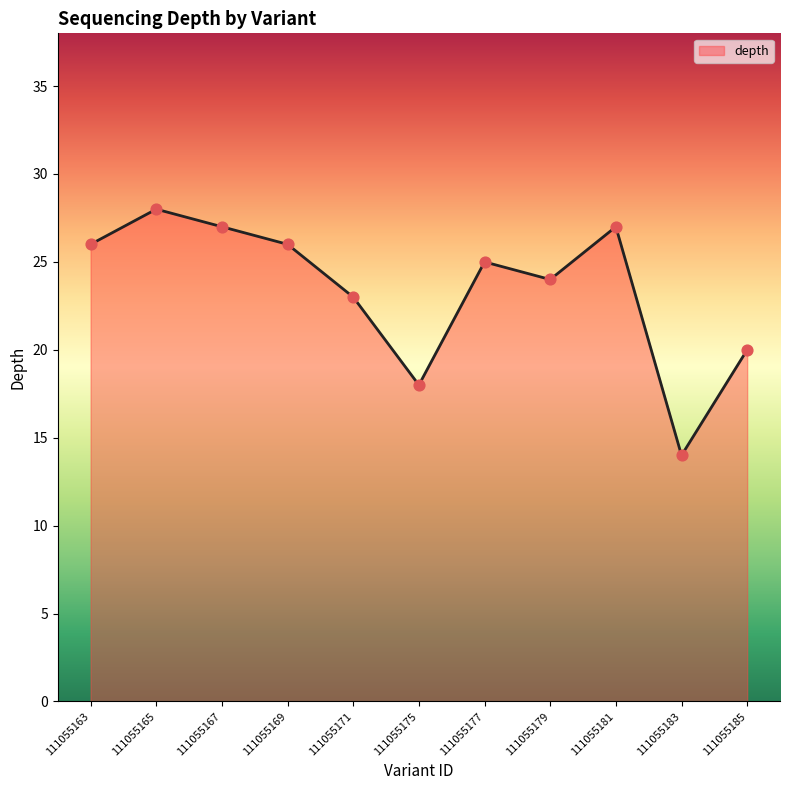

Which has a higher value, 111055175 or 111055185?

111055185